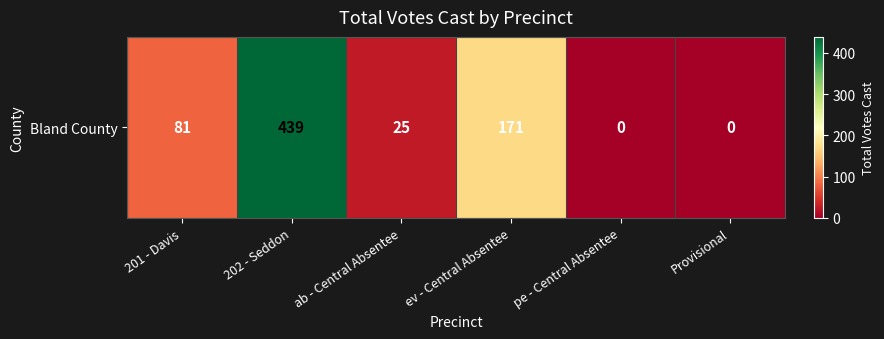

What is the maximum value shown in the chart?

439